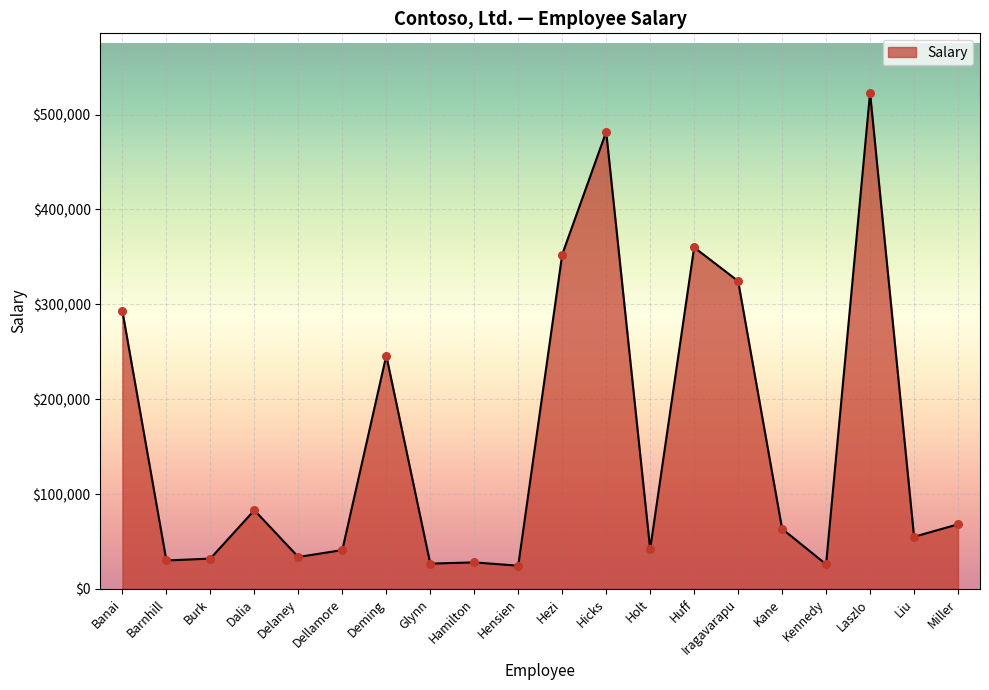

Approximately how many times larger is the value at Kane compared to Holt?

1.5